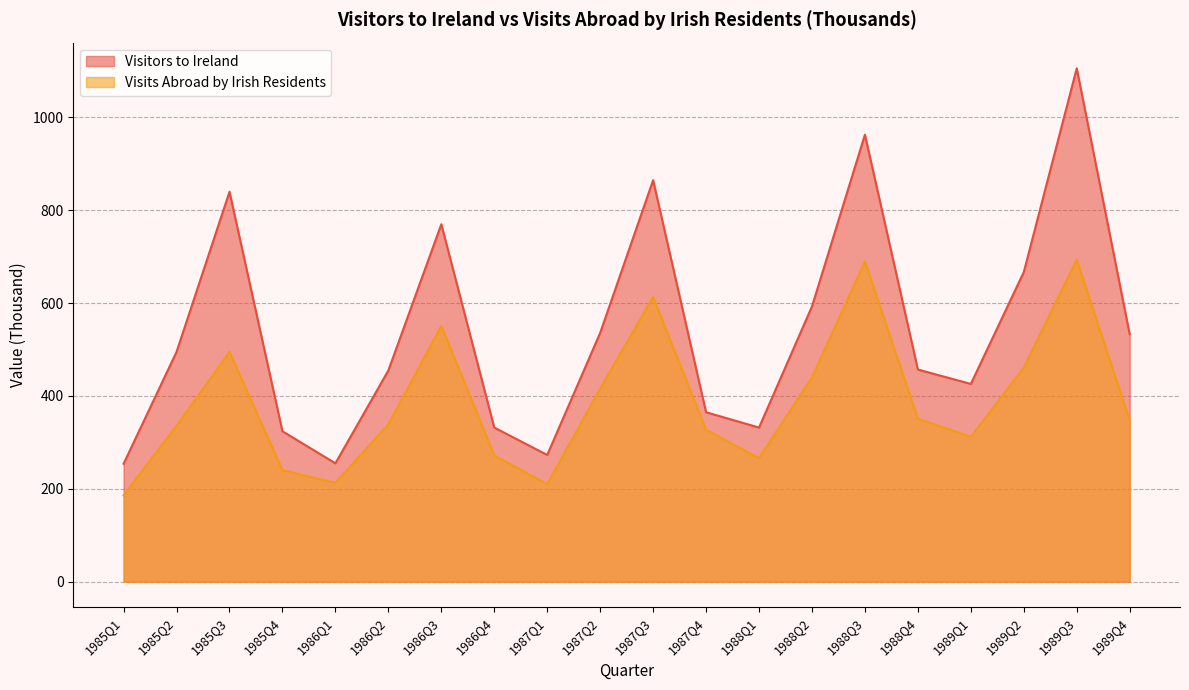

At which category does Visits Abroad by Irish Residents reach its first local valley?

1986Q1